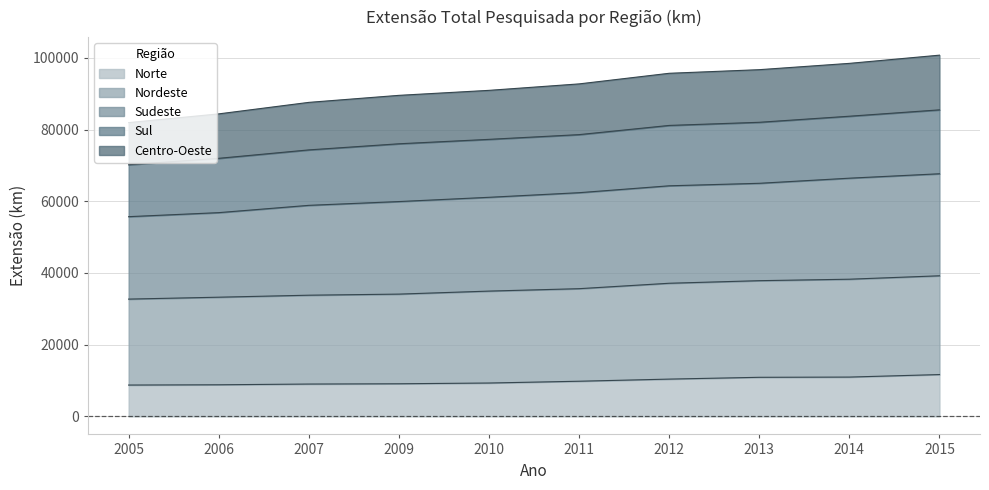

What is the total value across all series at 2015?

100763